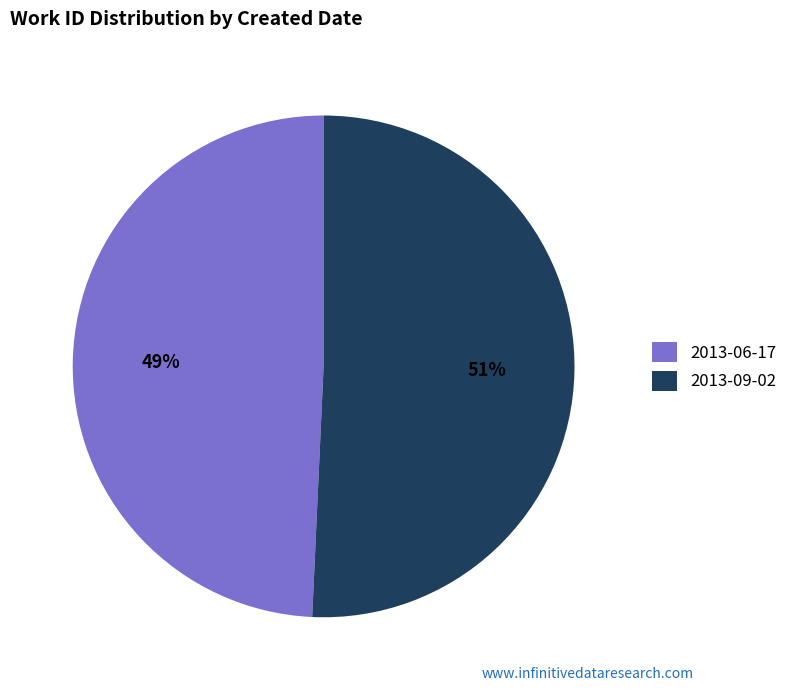

Is it true that 2013-06-17 is 49% of the pie?

True